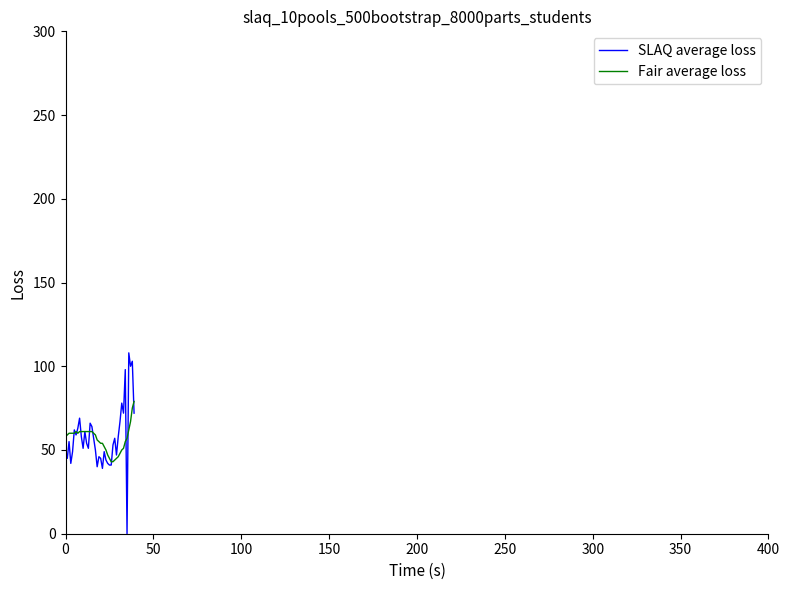

What is the maximum value for SLAQ average loss?

108